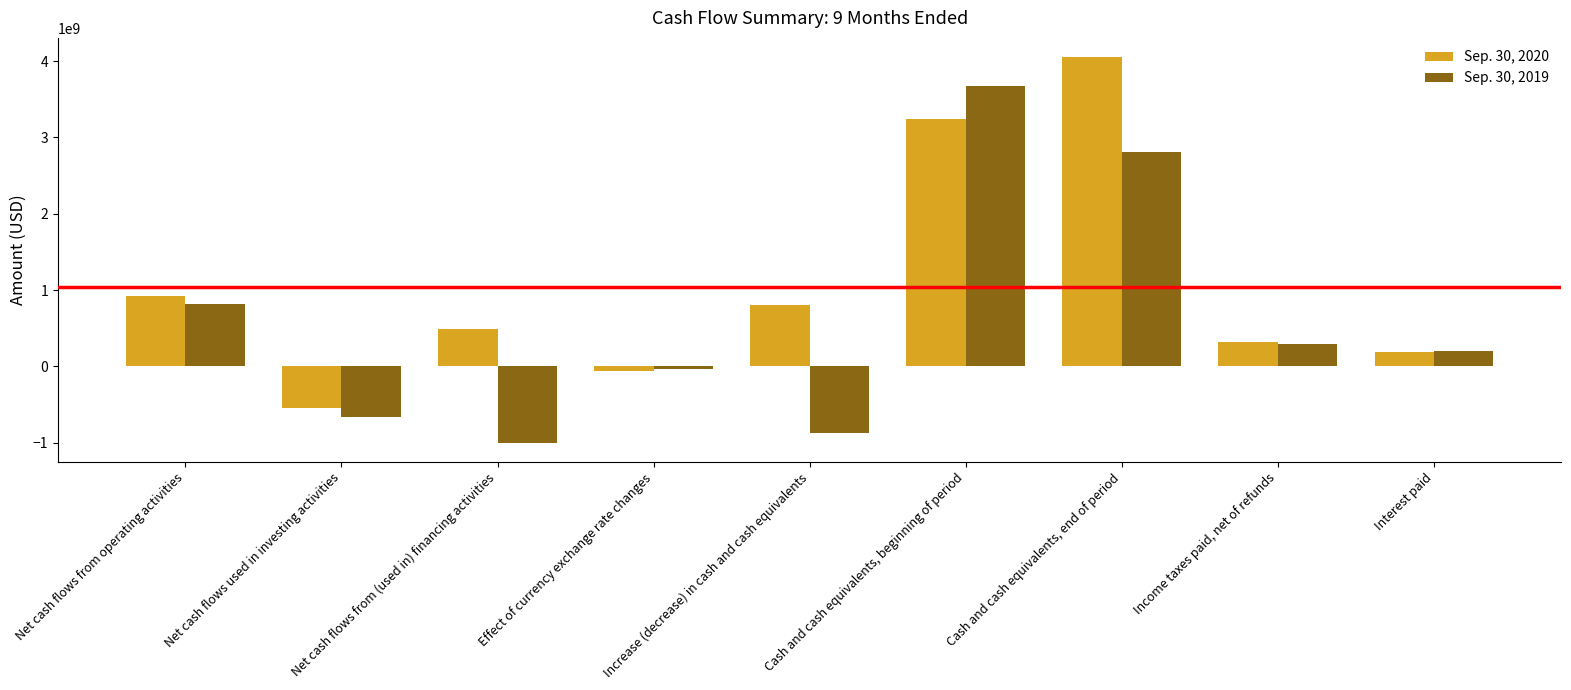

What is the total value across all series at Increase (decrease) in cash and cash equivalents?

-65000000